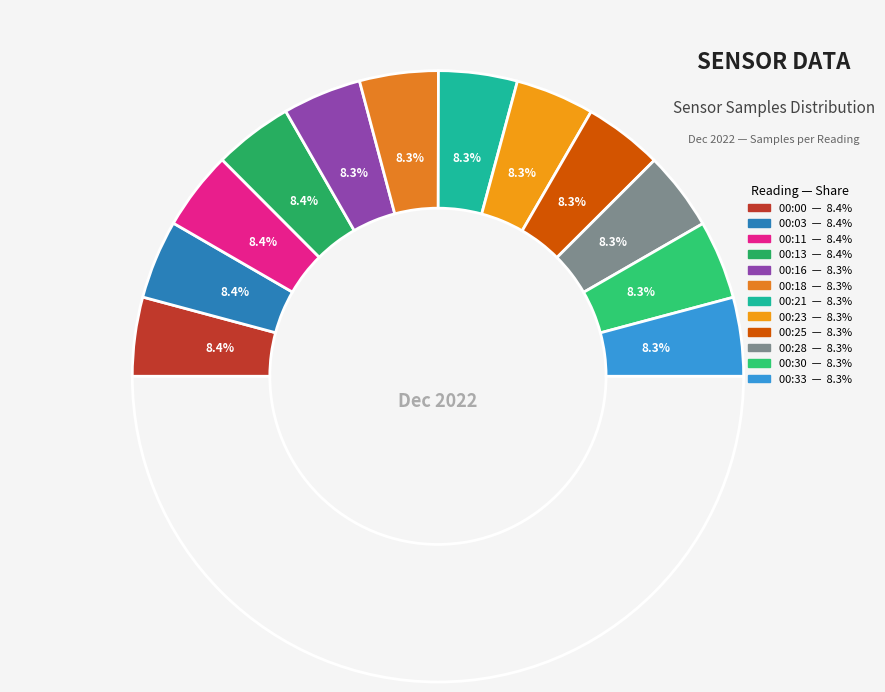

The 00:30 slice represents 8% of the pie. True or false?

True